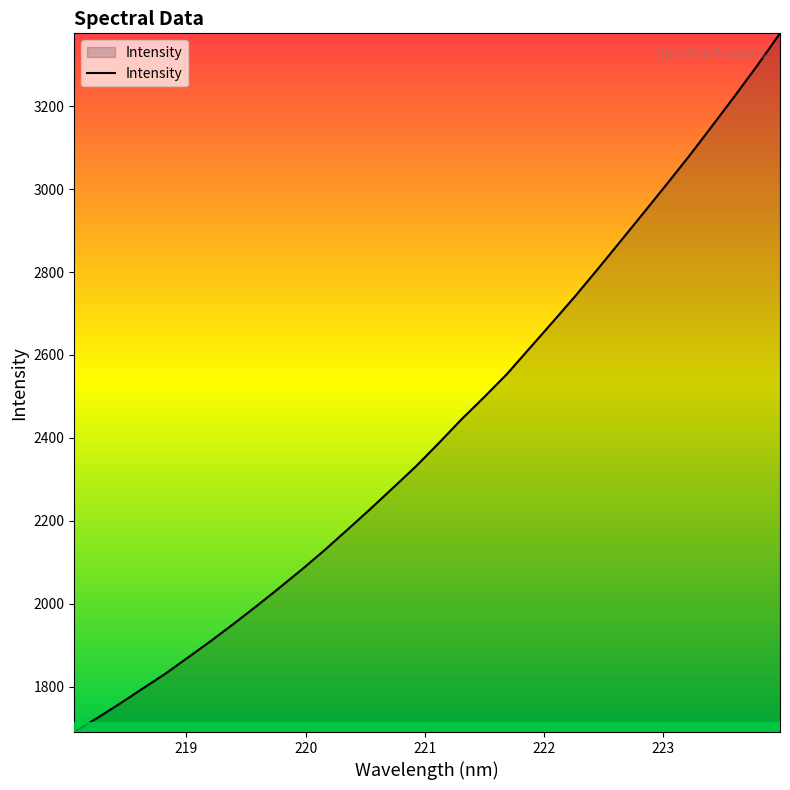

What is the greatest value displayed?

3375.6